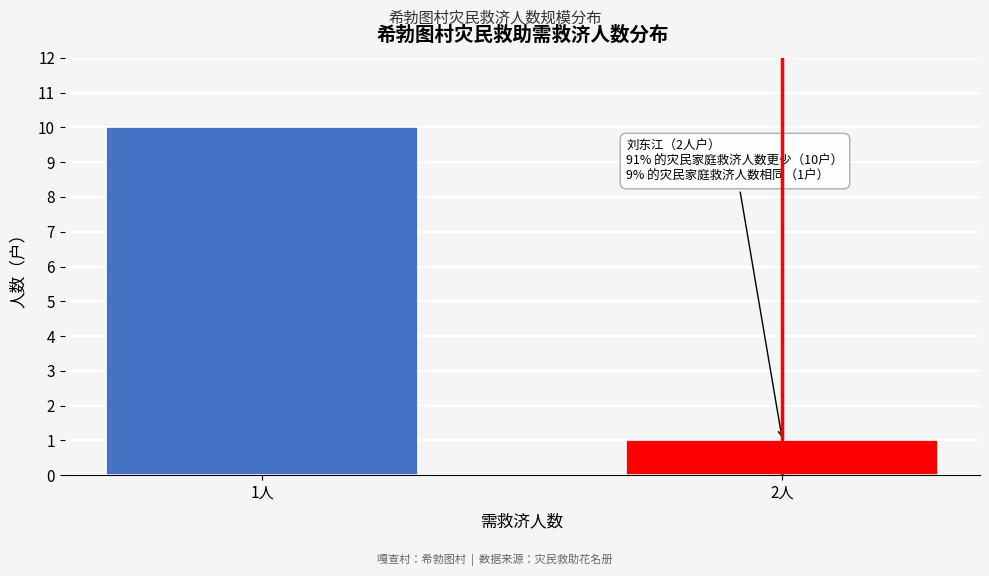

Reading left to right, transcribe all the data shown in this chart.

10	1